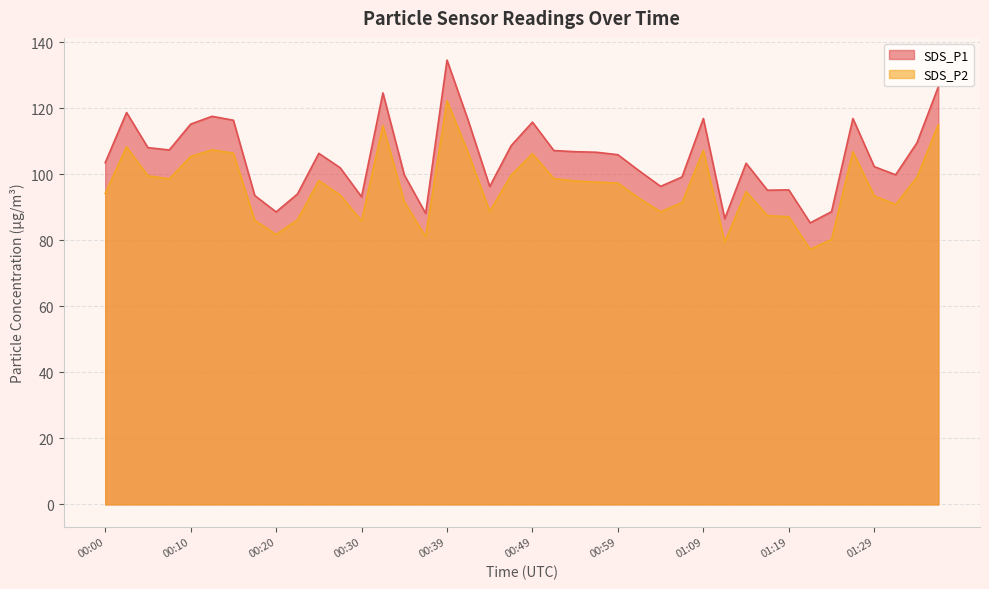

Which series has the largest range (max minus min)?

SDS_P1